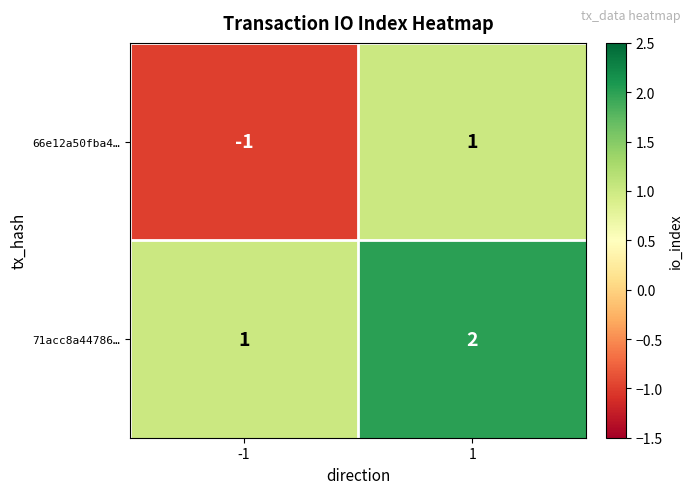

What is the sum of all 71acc8a44786… values?

3